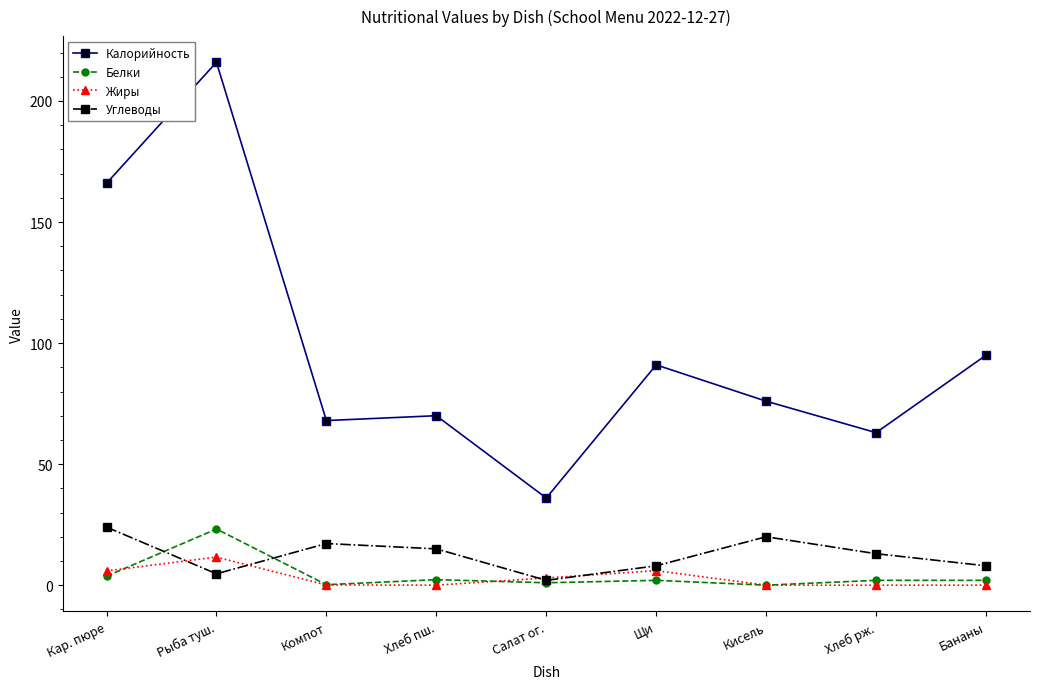

Does the chart have visible grid lines?

No